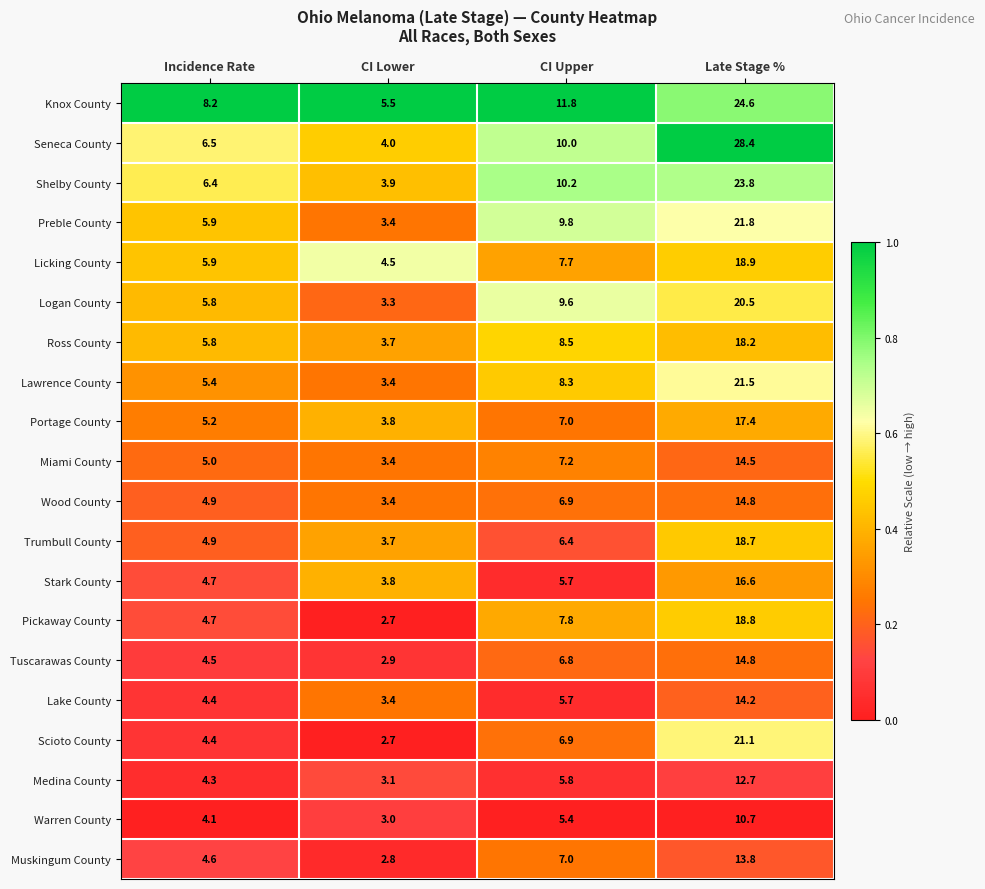

What is the difference between the maximum and minimum values in the Portage County series?

13.6